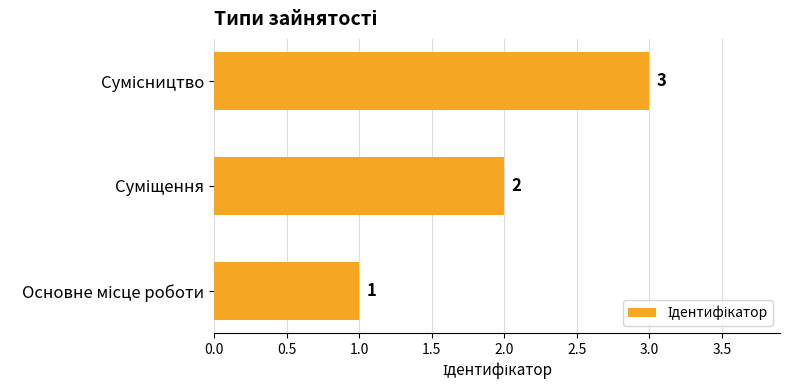

Count the values in the range 1 to 3.

3